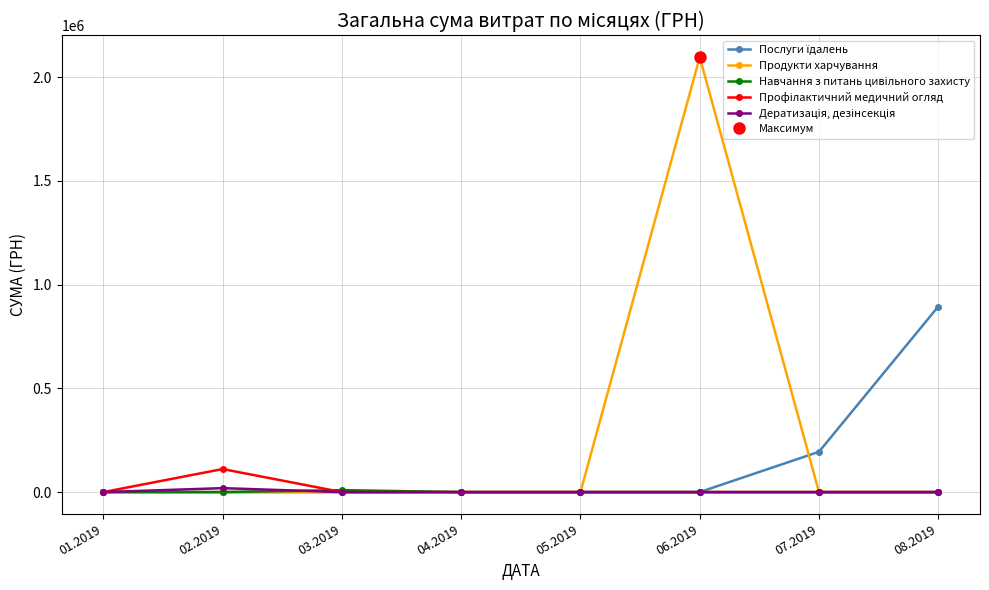

True or false: Профілактичний медичний огляд has a value of -60514.5 at 01.2019.

False